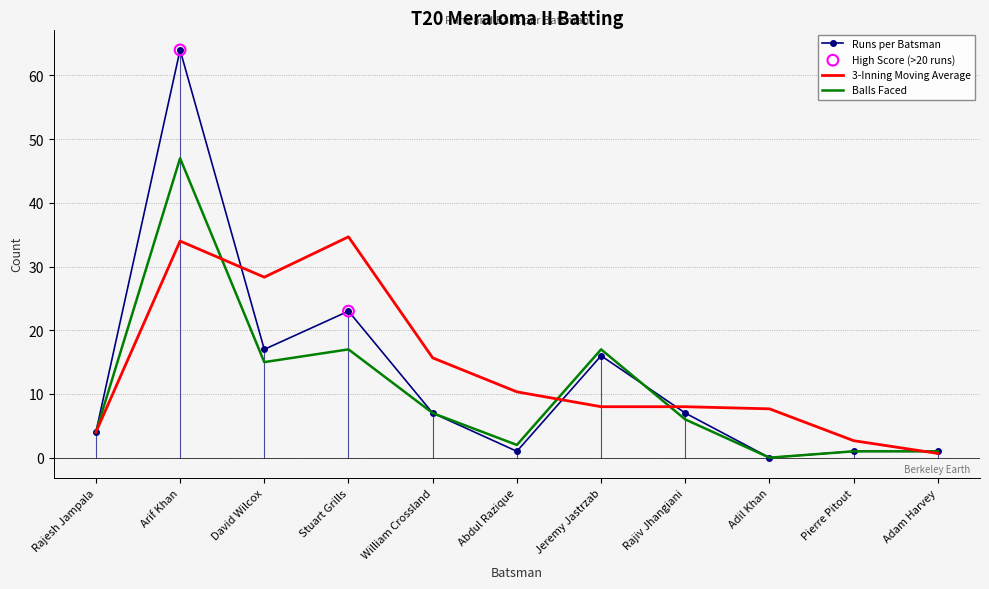

What is the total value across all series at Rajiv Jhangiani?

13